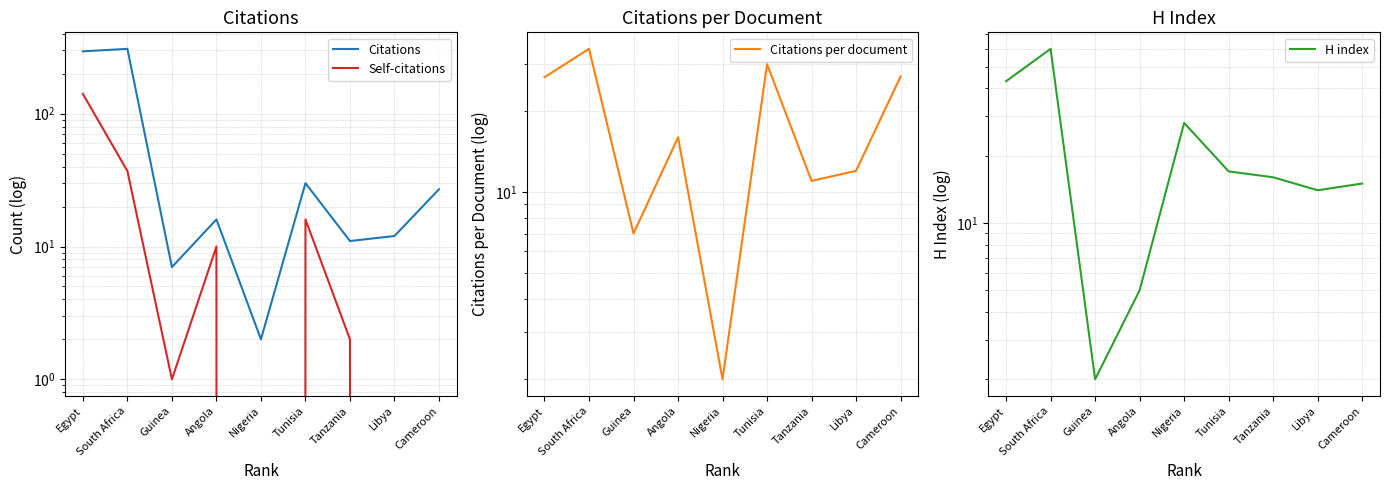

At which label does Citations per document reach its minimum?

Nigeria